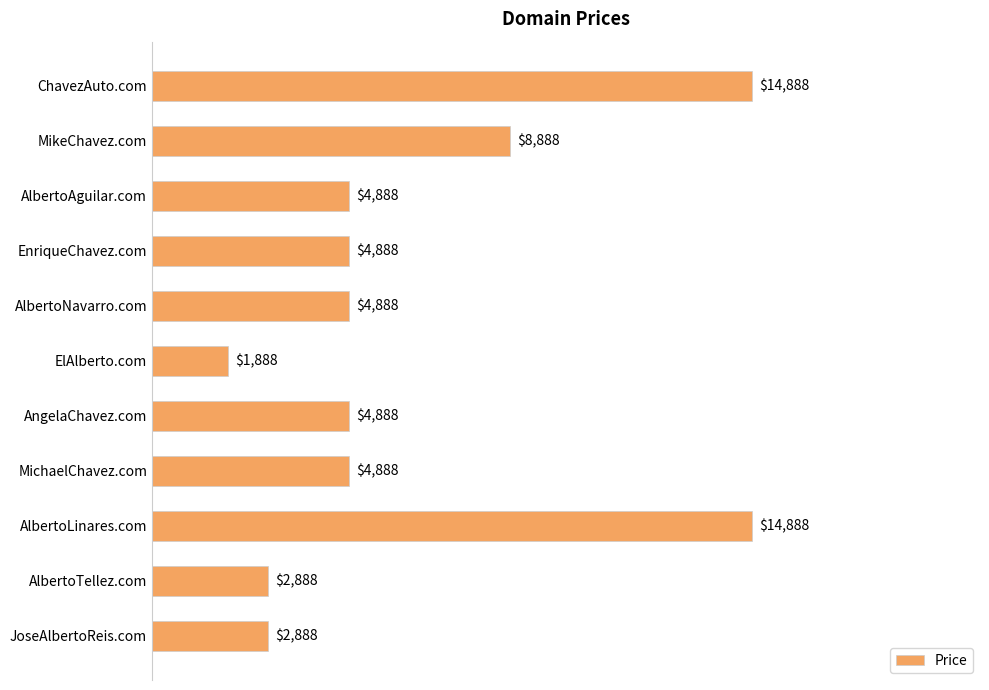

What is the change in value from MikeChavez.com to AlbertoLinares.com?

+6000